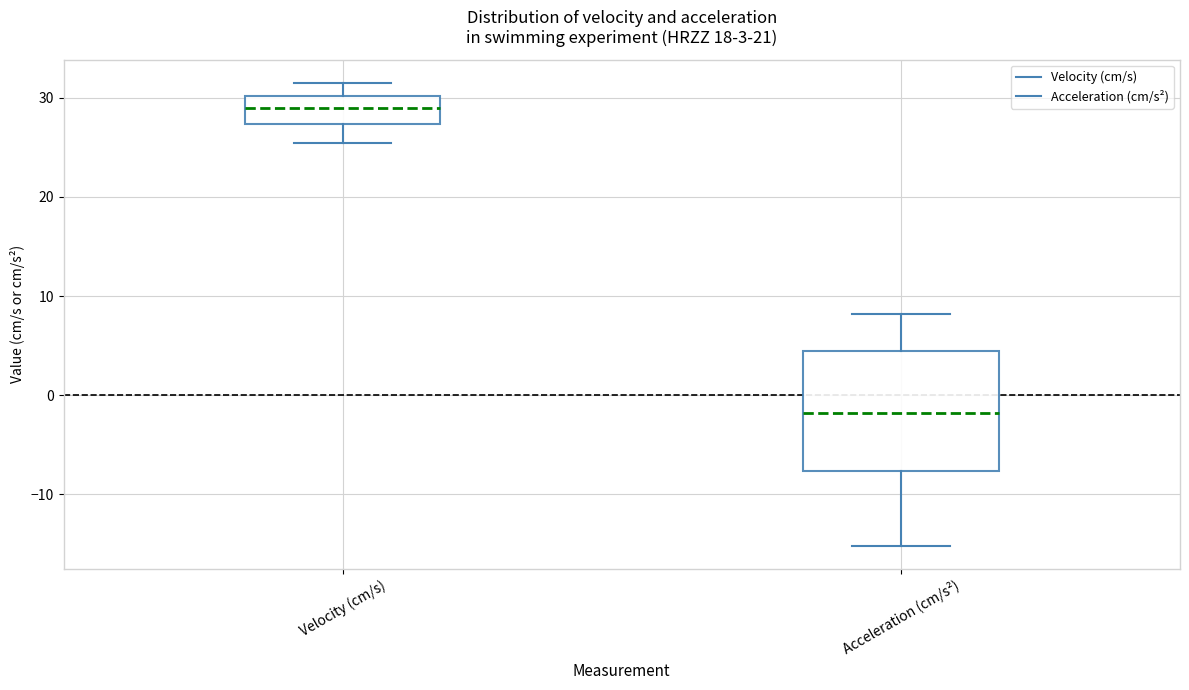

Comparing the boxes themselves (not the whiskers), which one is the tallest?

Acceleration (cm/s²)